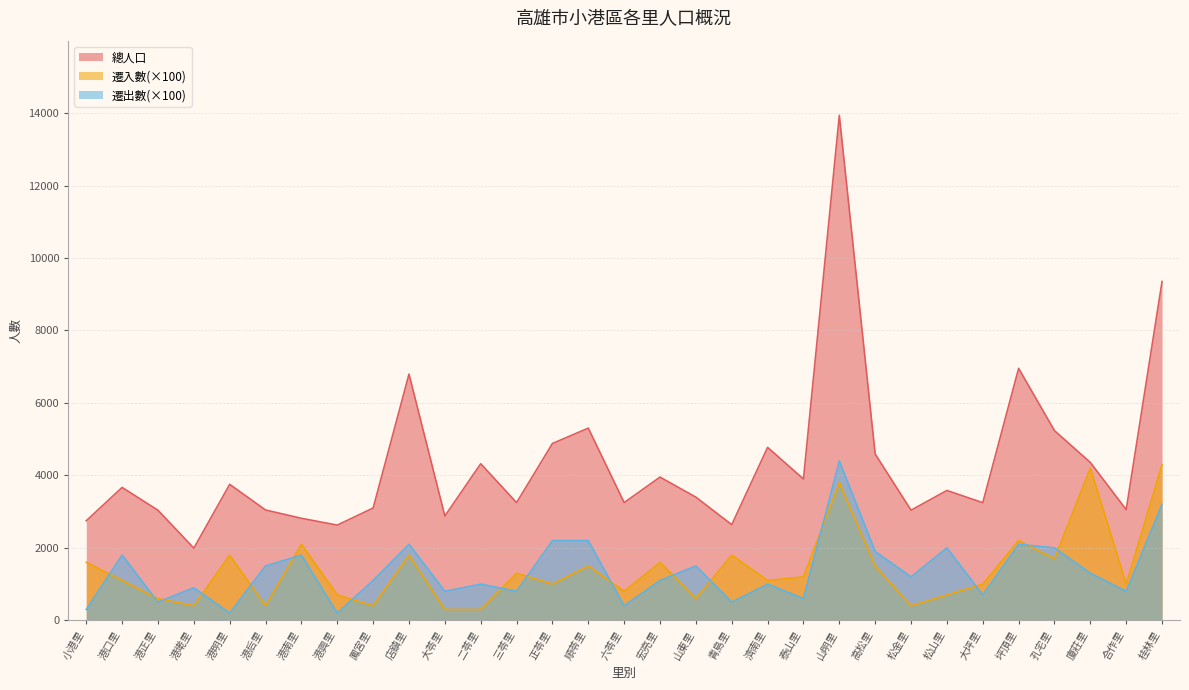

Is it true that 總人口 equals 2169 at 坪頂里?

False